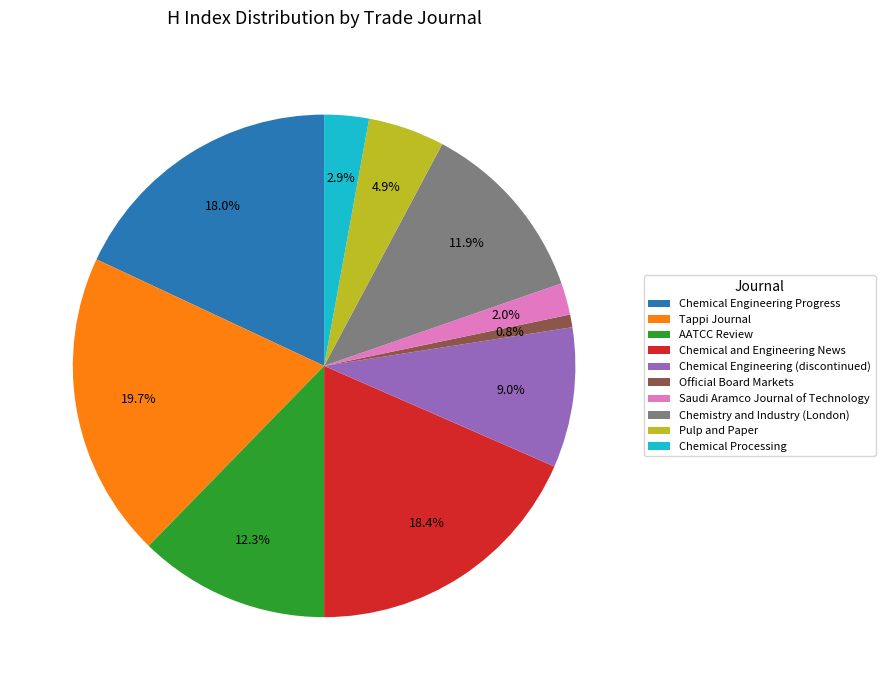

What is the largest slice in the pie chart?

Tappi Journal